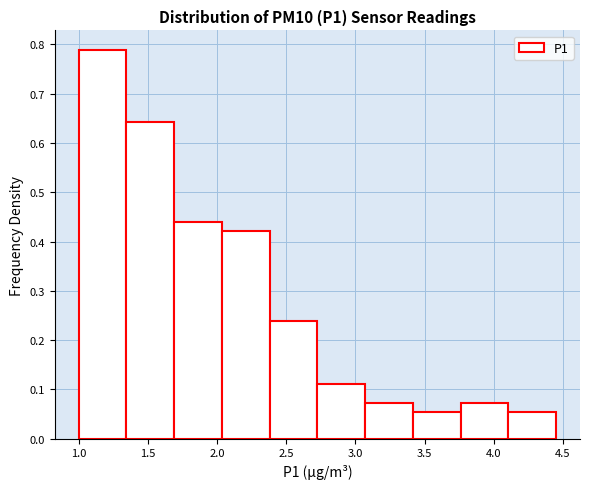

Reading left to right, list every bar in this chart as the range it spans on the x-axis followed by its height. Neither the bar edges nor the heights are printed on the chart, so give them approximately, as read against the axes.

1.000 to 1.345: 0.79
1.345 to 1.690: 0.64
1.690 to 2.035: 0.44
2.035 to 2.380: 0.42
2.380 to 2.725: 0.24
2.725 to 3.070: 0.11
3.070 to 3.415: 0.07
3.415 to 3.760: 0.06
3.760 to 4.105: 0.07
4.105 to 4.450: 0.06